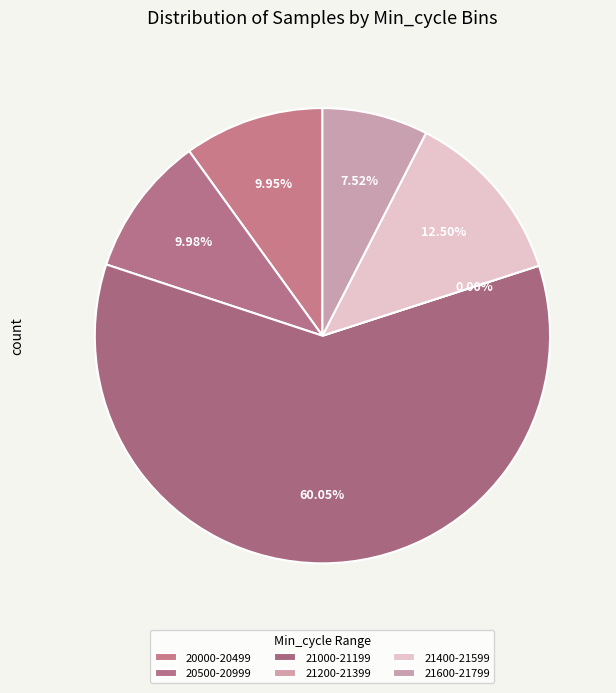

Between 83 and 83, which is larger?

83